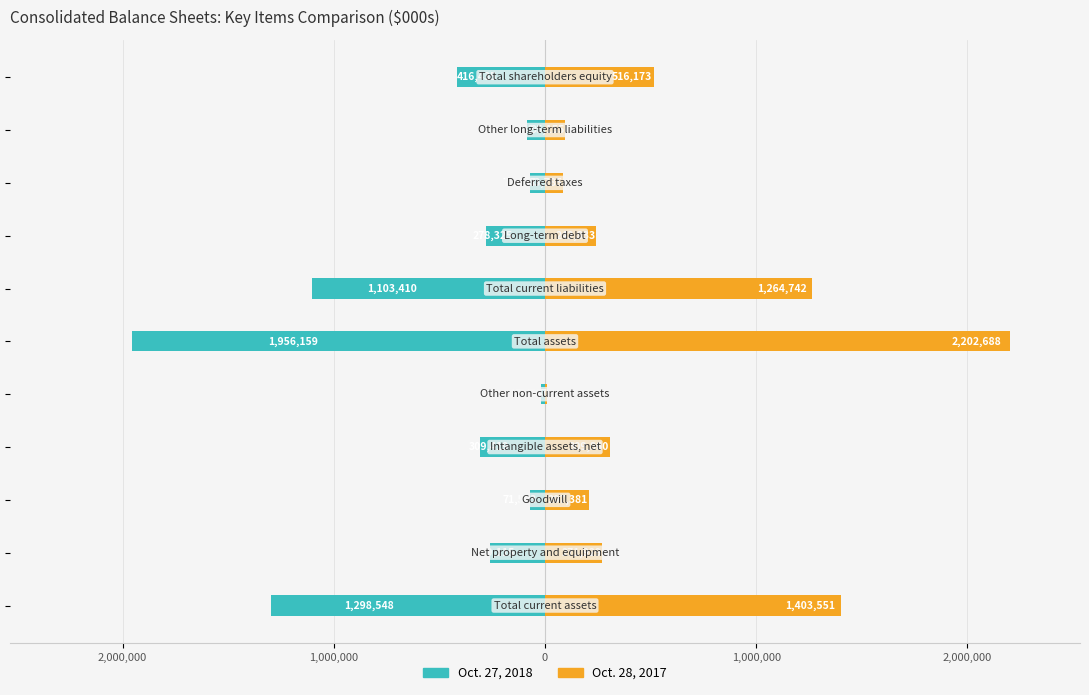

What is the sum of all Oct. 28, 2017 values?

6608064